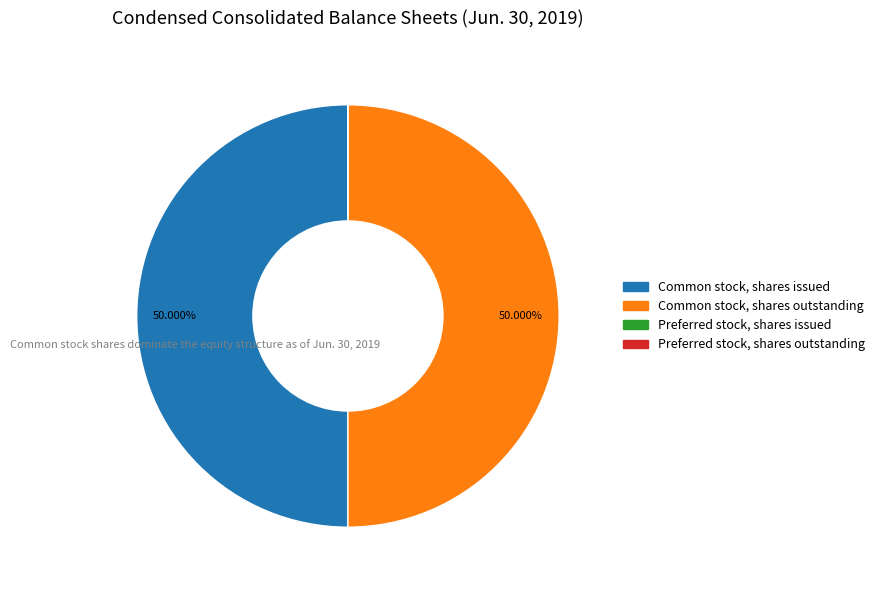

Count the number of slices in the pie.

4